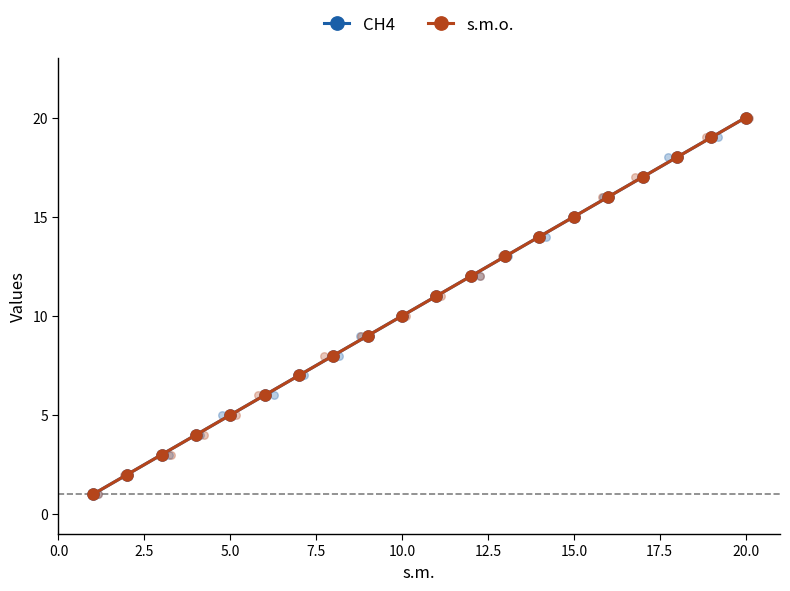

Which series has the largest Y range (max minus min)?

CH4